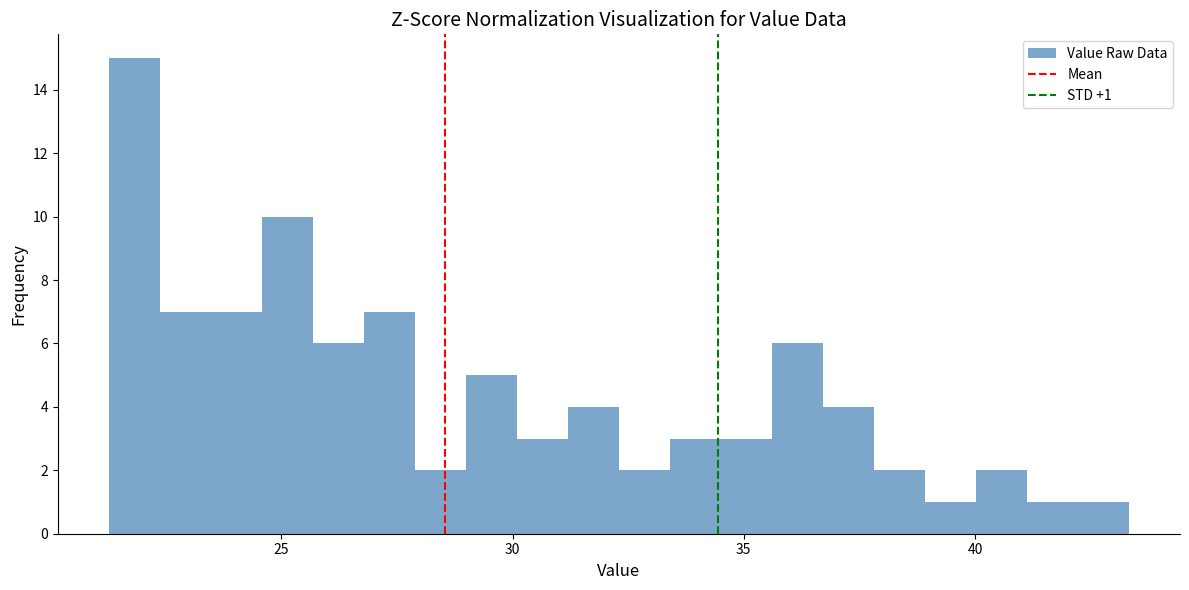

Read against the x-axis, roughly where is the centre of the tallest bar?

22.0